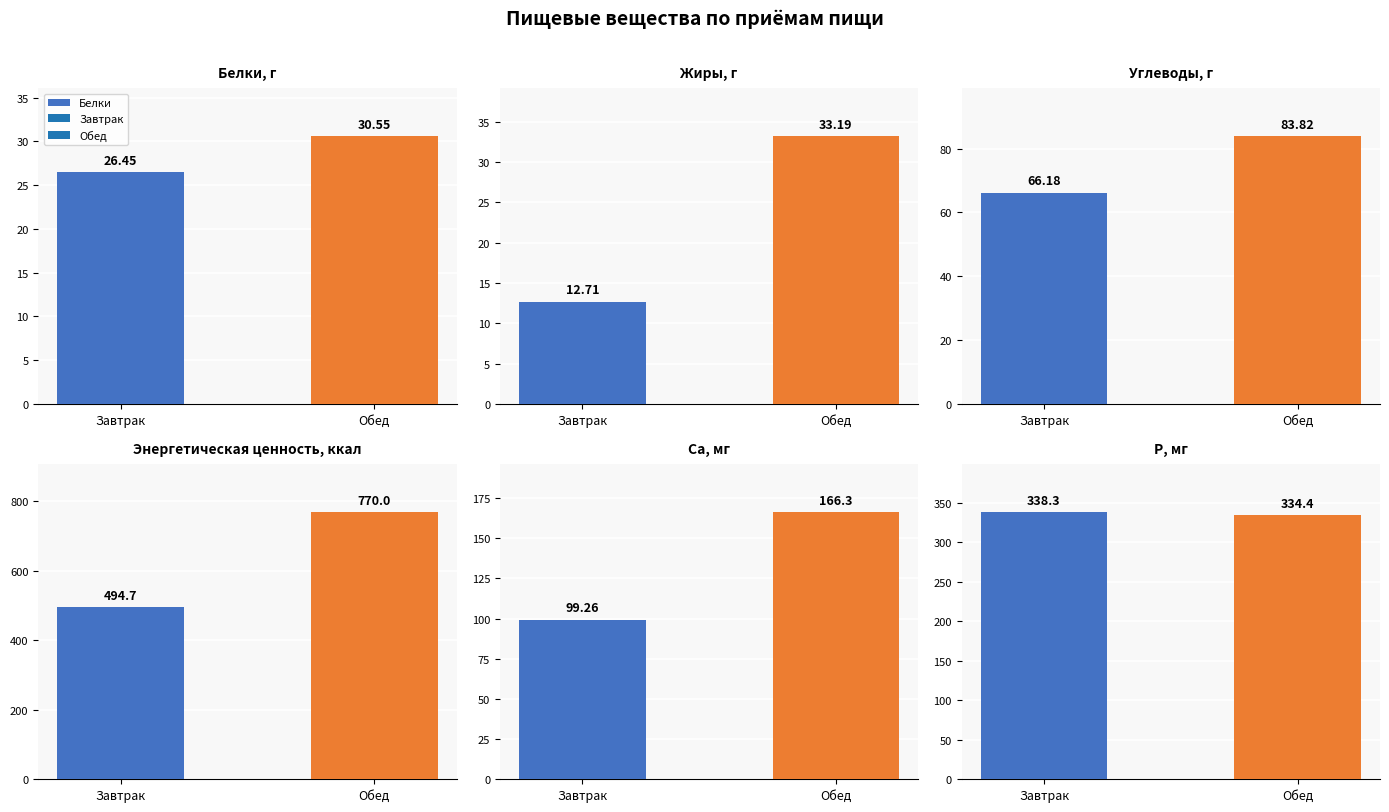

At which category is the sum across all series the highest?

Обед